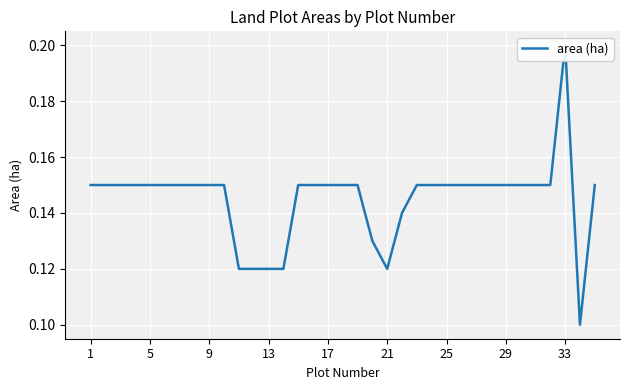

Is it true that the value at 19 is 0.2?

False